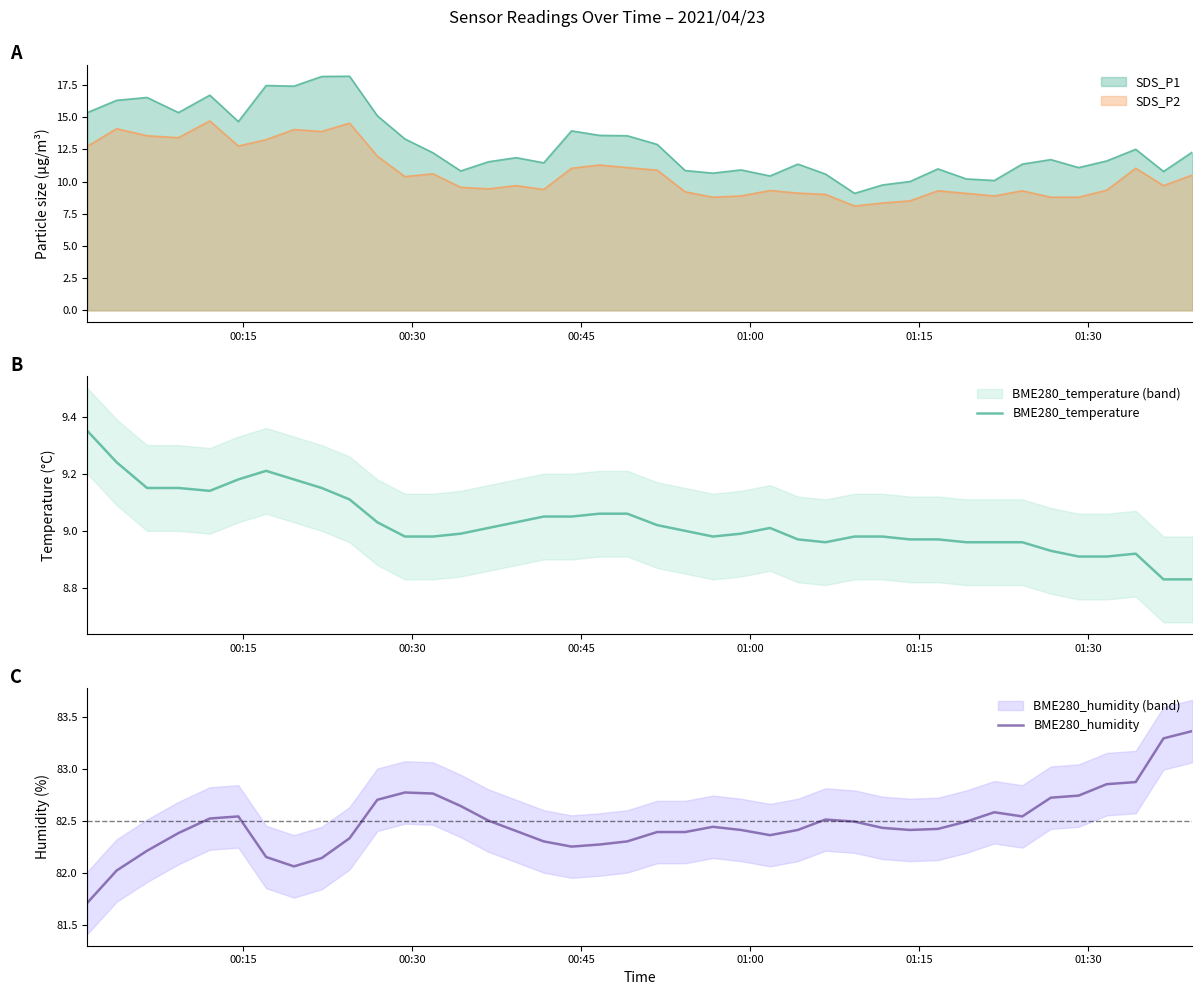

What is the greatest value displayed?

83.4